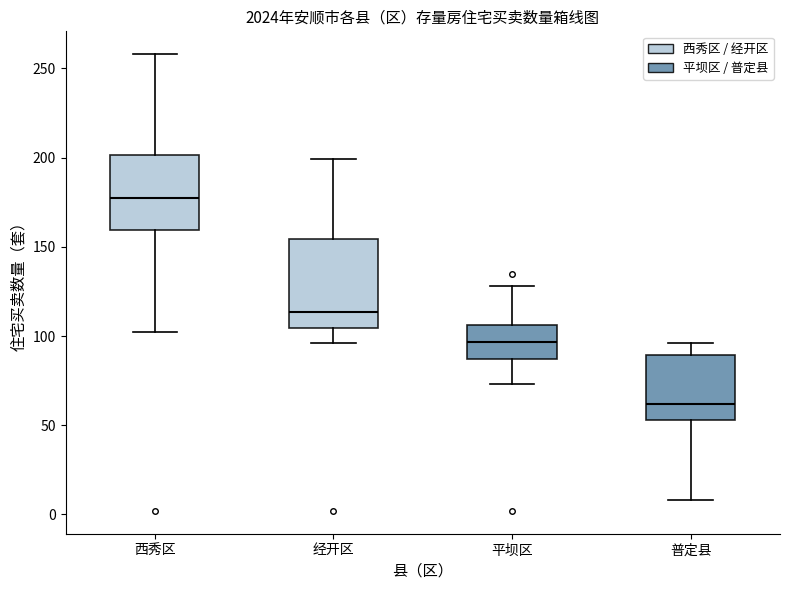

Reading left to right, transcribe this box plot: for each box, give where its median line is, the range the box spans, and where its two whiskers end, as read against the y-axis. The values are not printed on the chart, so give them approximately, as read against the axis.

西秀区: median 180, box 160 to 200, whiskers 100 to 260
经开区: median 115, box 105 to 155, whiskers 95 to 200
平坝区: median 95, box 85 to 105, whiskers 75 to 130
普定县: median 60, box 55 to 90, whiskers 10 to 95